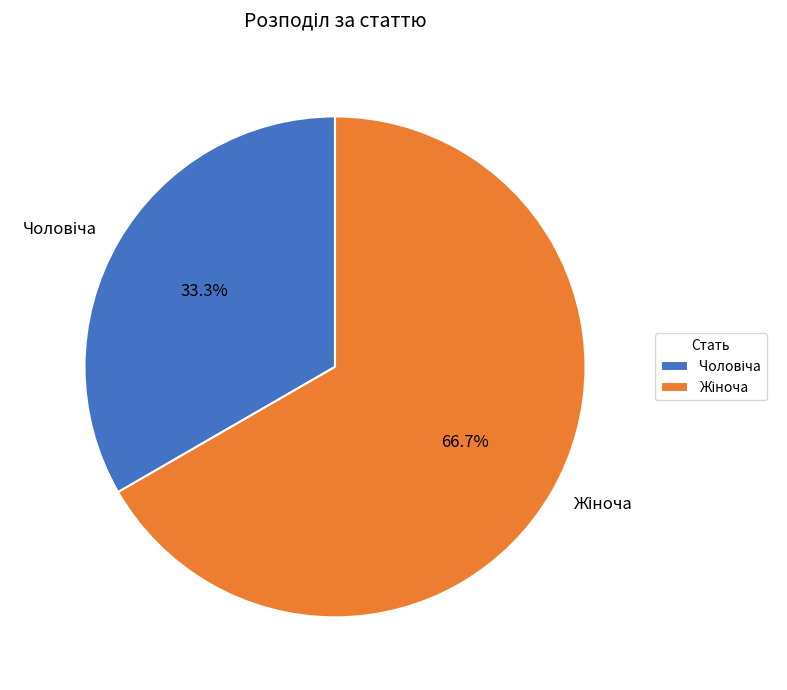

Is there a majority slice in this chart?

Yes